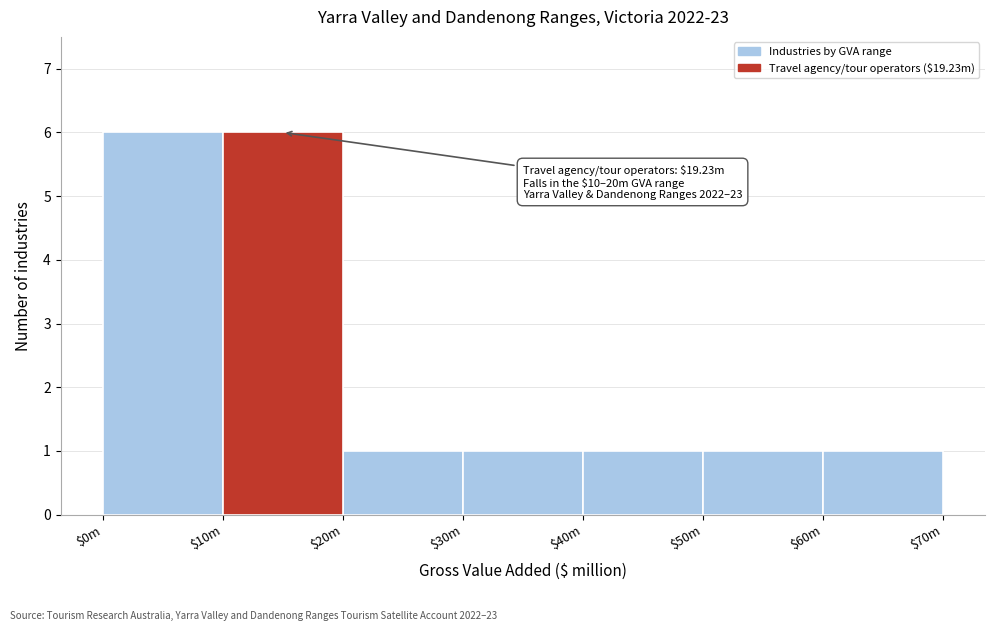

Reading left to right, what are all the values shown in this chart?

6	6	1	1	1	1	1